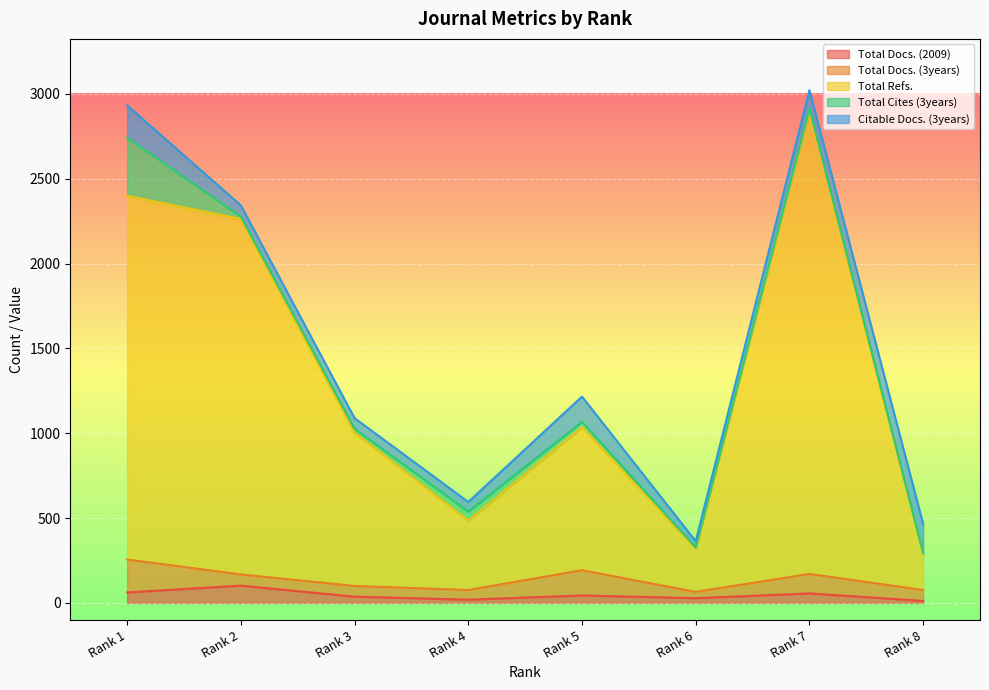

Does the chart display data point markers on the line(s)?

No